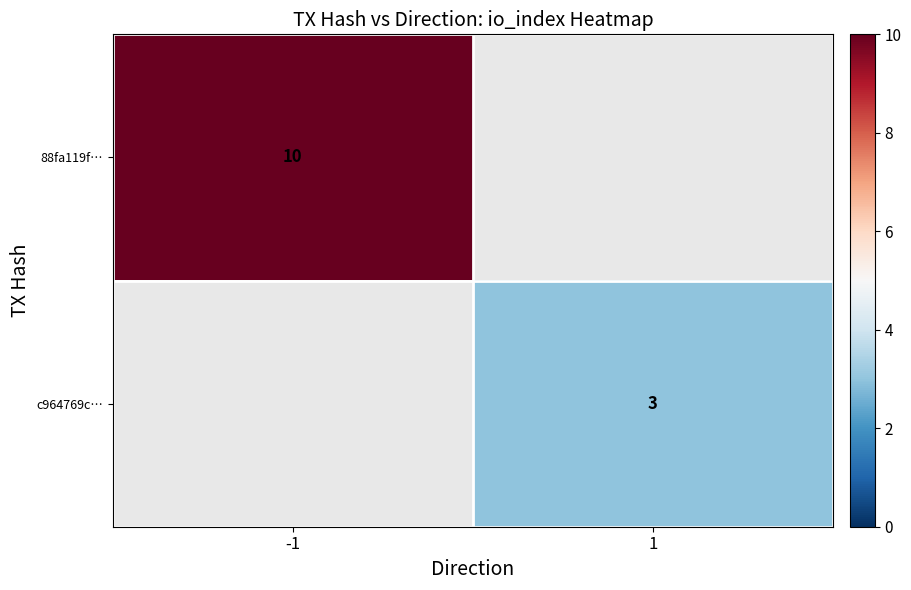

At how many categories does at least one series exceed 4?

1